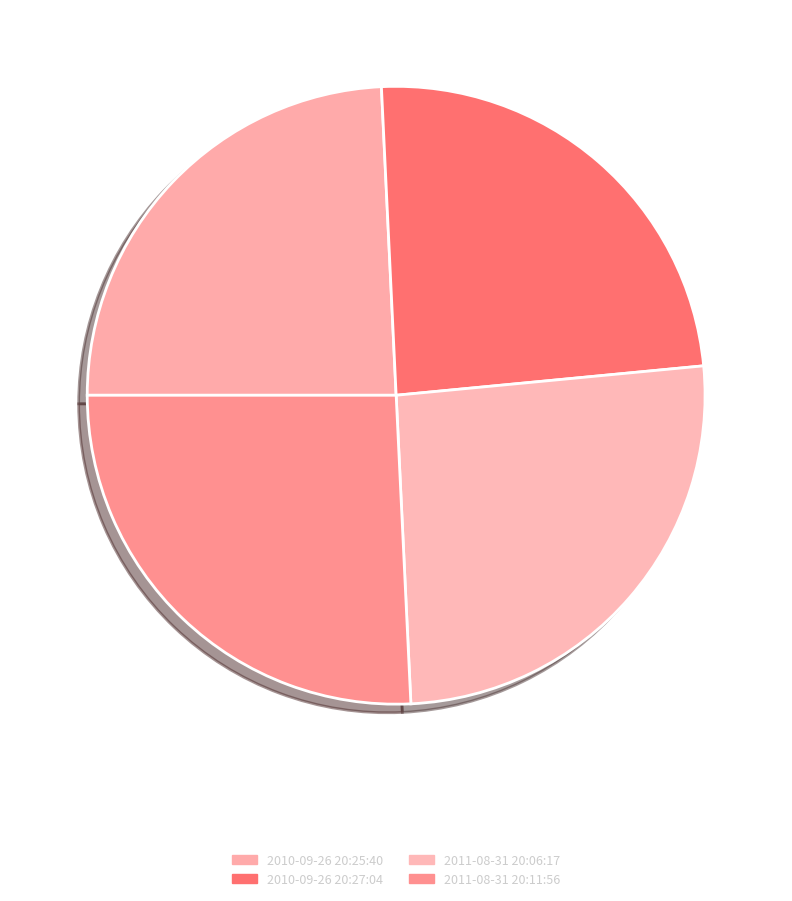

How many slices are in this pie chart?

4